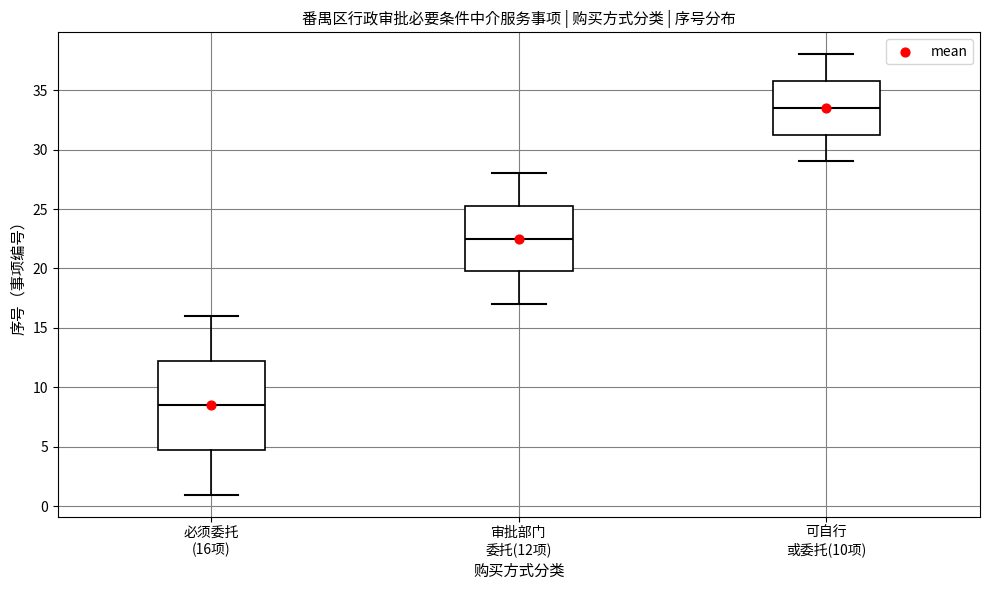

Which box's median line is the lowest?

必须委托 (16项)